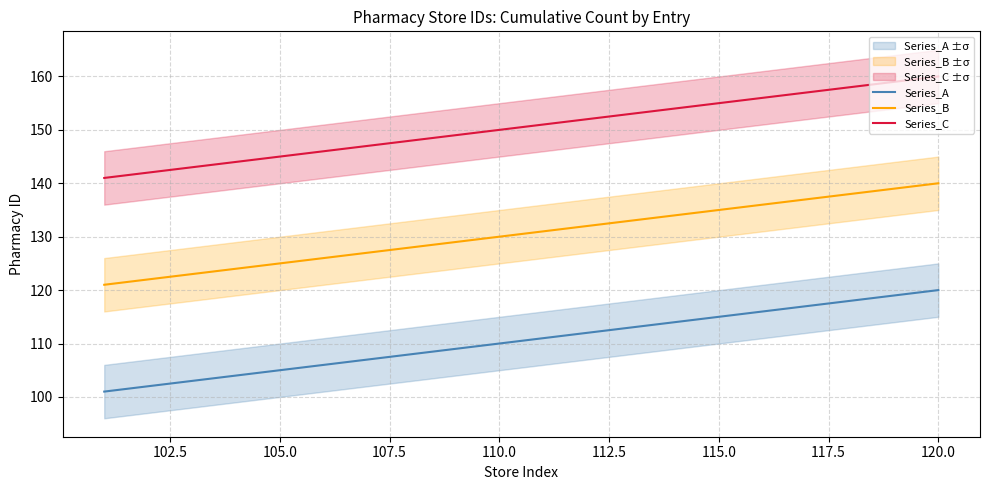

What is the maximum value for Series_A?

120